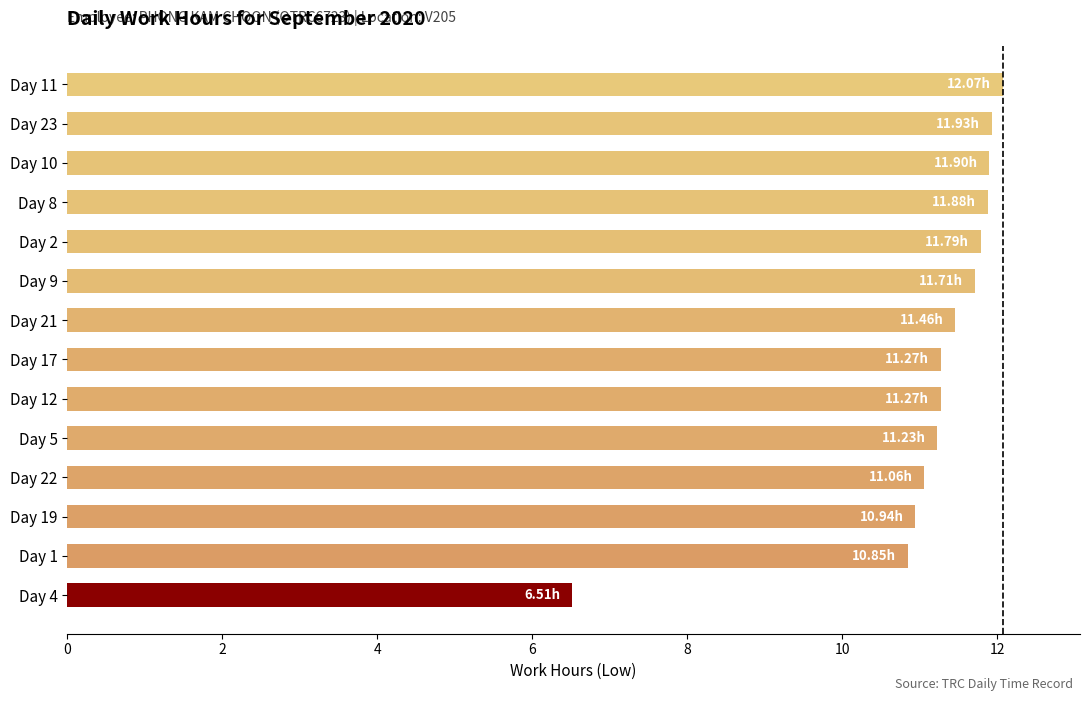

What is the average value?

11.1